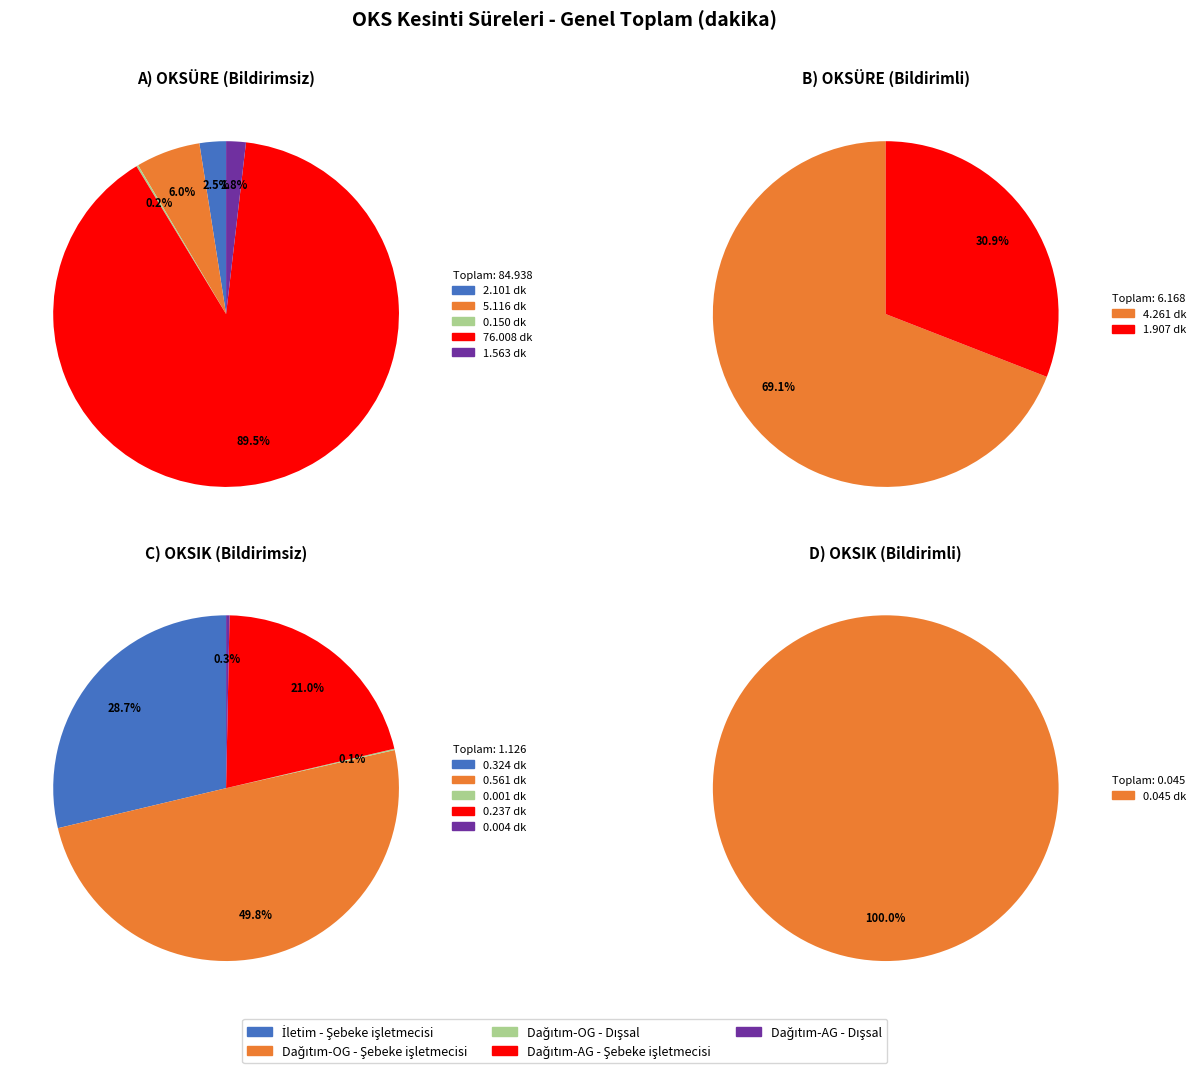

True or false: Dağıtım-AG - Dışsal accounts for 2% of the total.

True